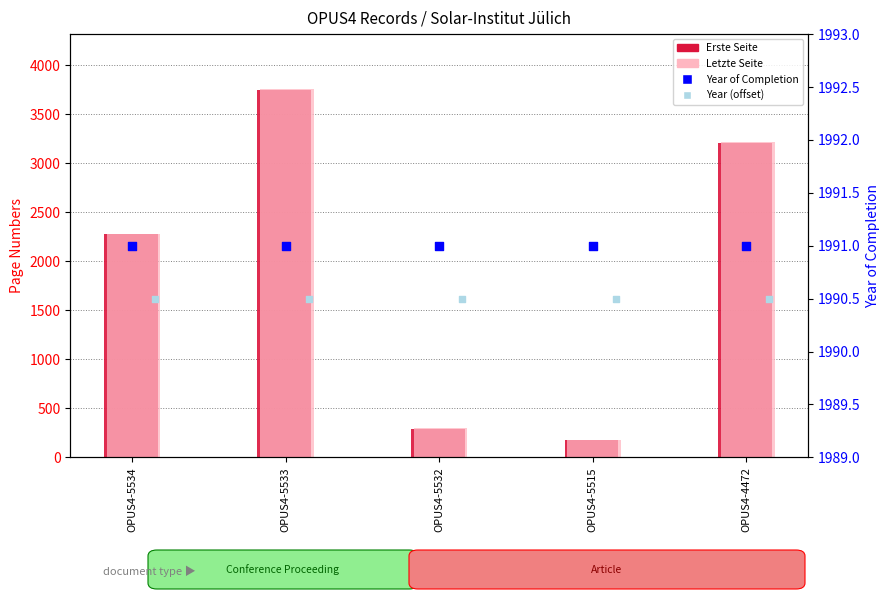

What are all the series names shown in the legend?

Erste Seite, Letzte Seite, Year of Completion, Year (offset)